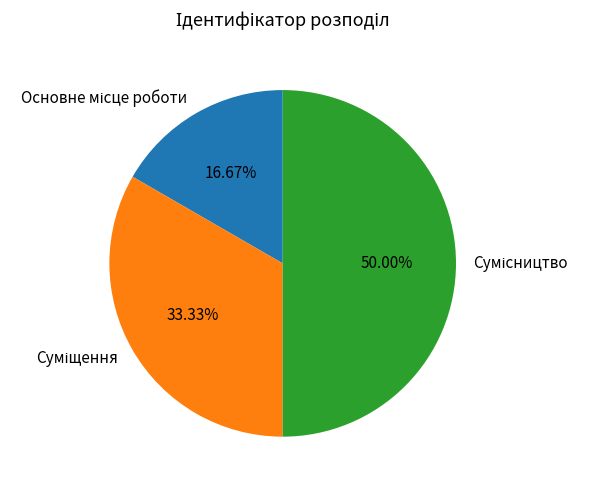

How many slices are in this pie chart?

3